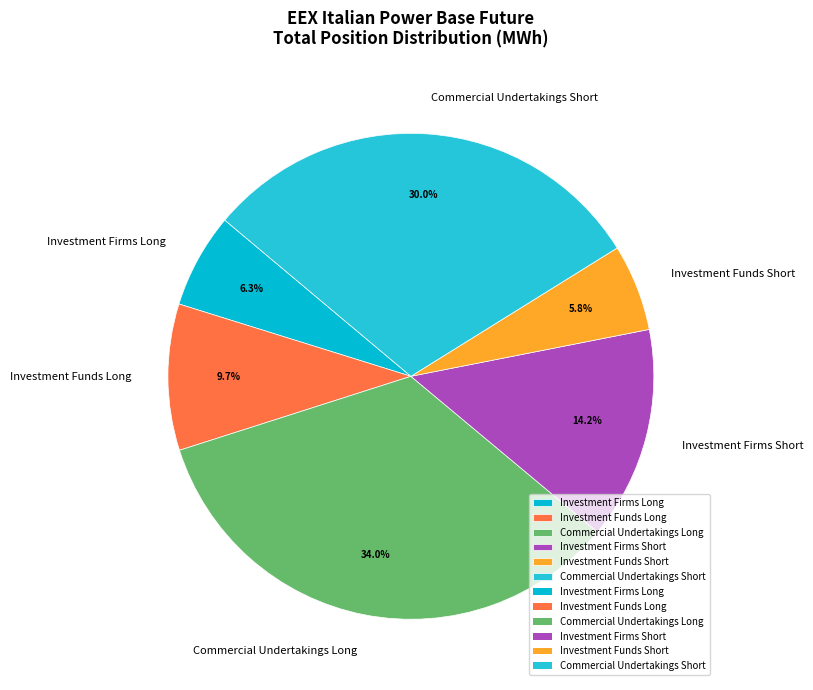

Does any single category account for the majority?

No